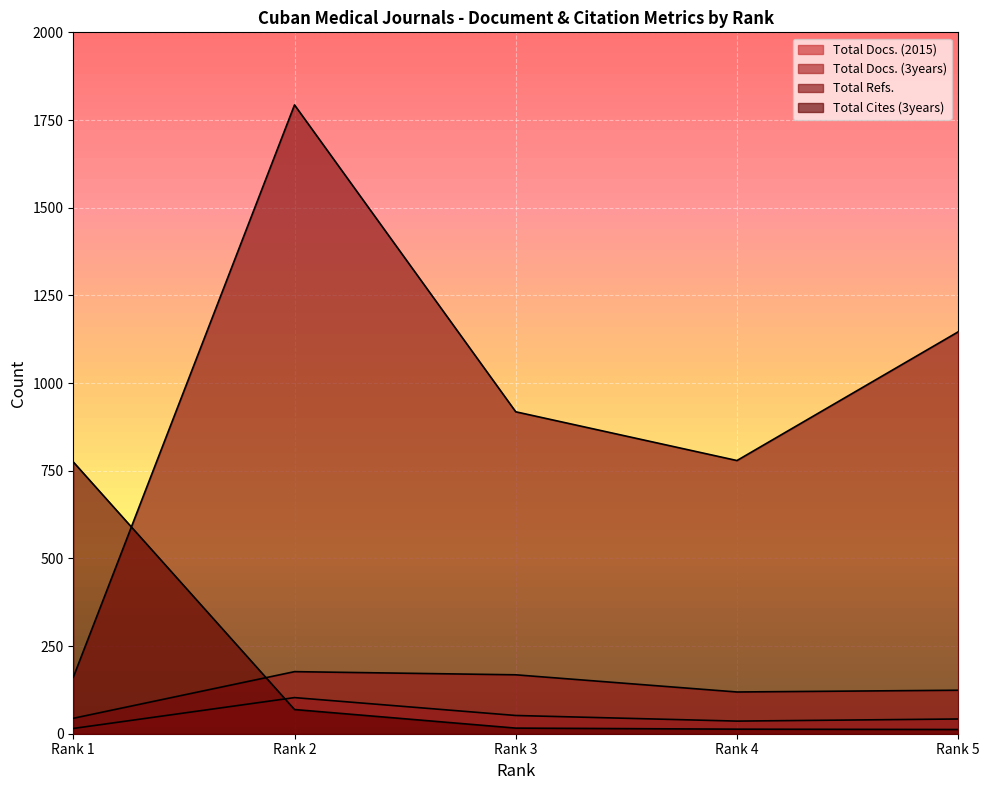

What is the difference between the maximum and second lowest values in the Total Docs. (3years) series?

58